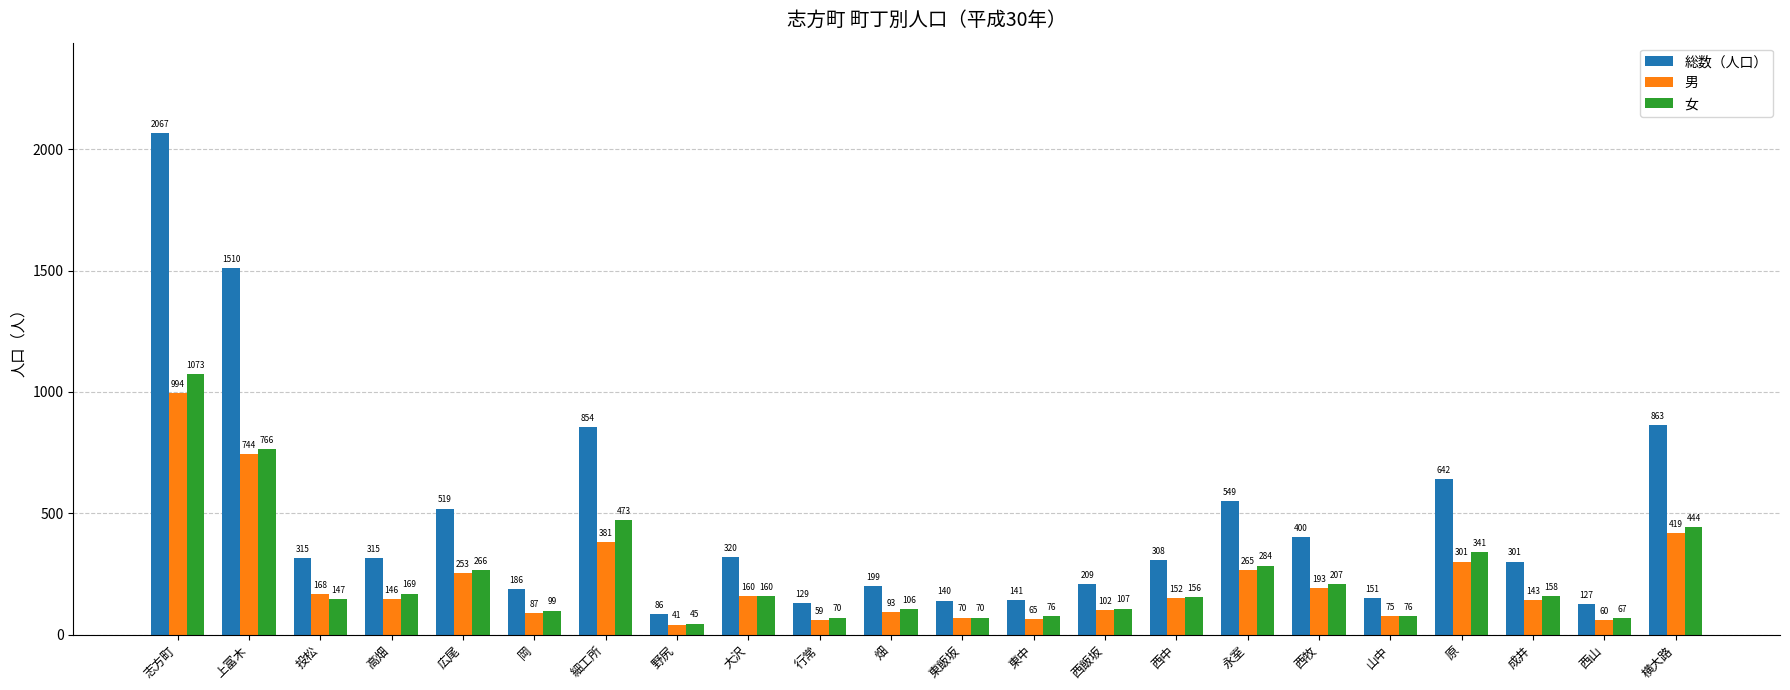

What is the maximum value shown in the chart?

2067